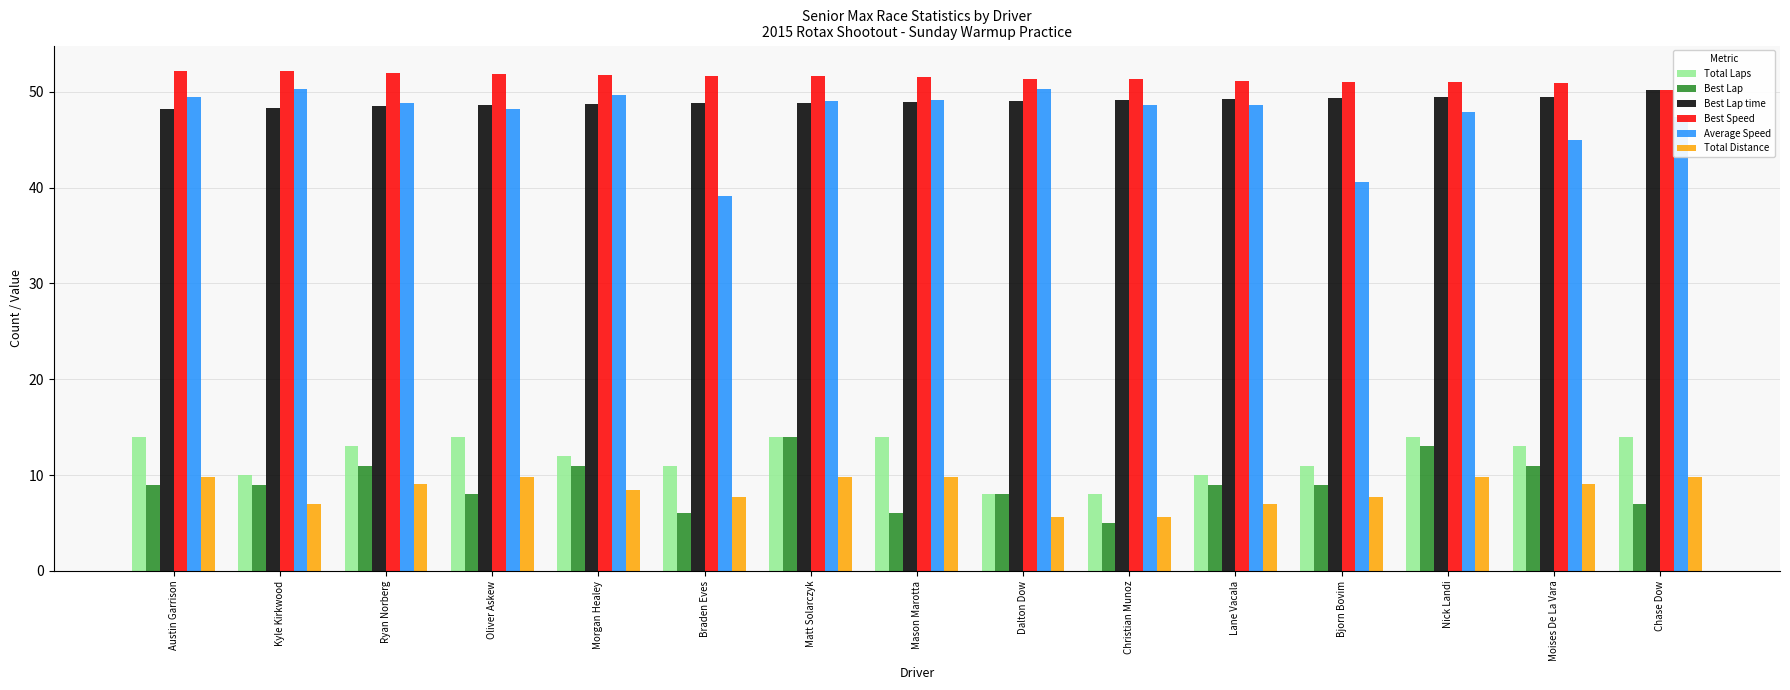

What is the label of the 1st bar from the right?

Chase Dow